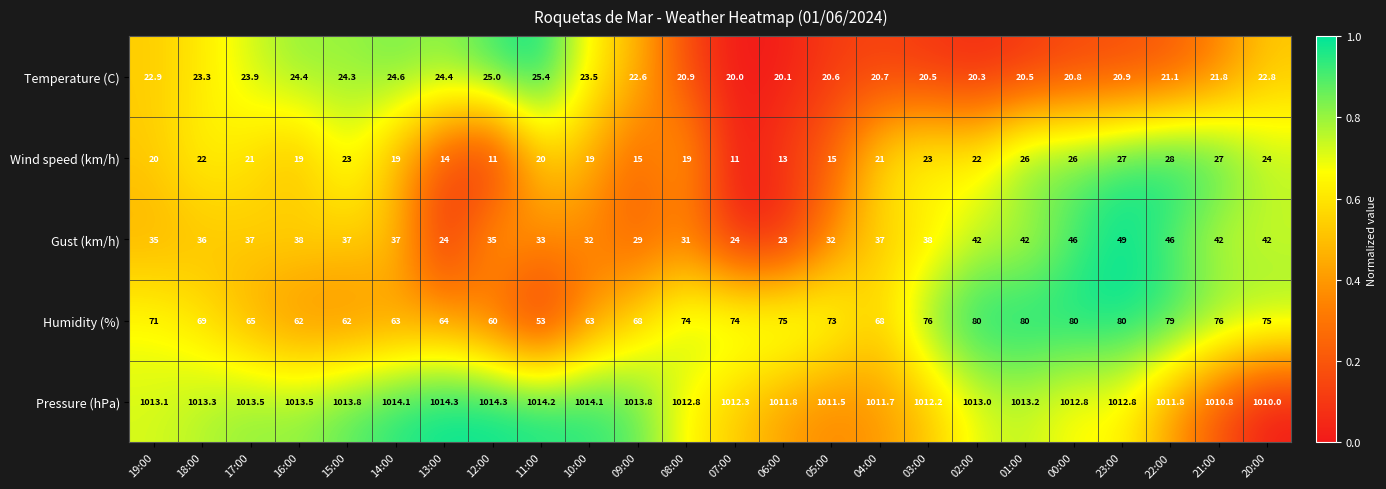

What is the maximum value shown in the chart?

1014.3